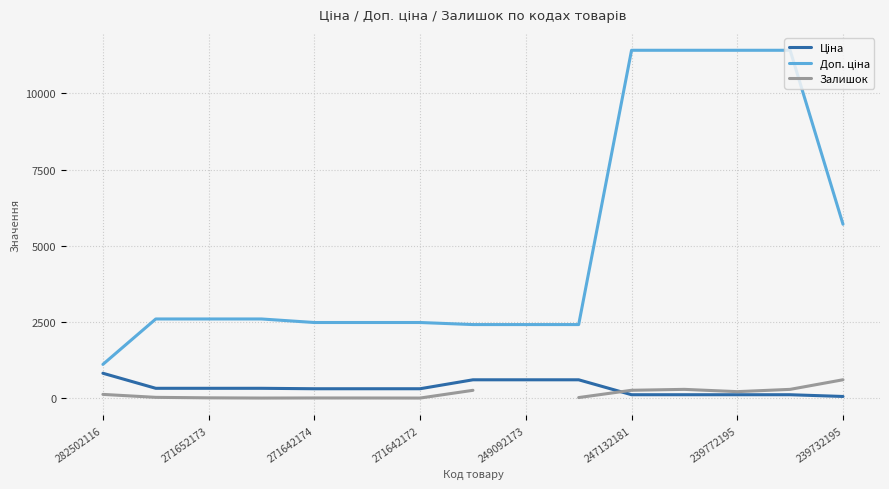

How many interior local peaks does the Залишок series have?

2